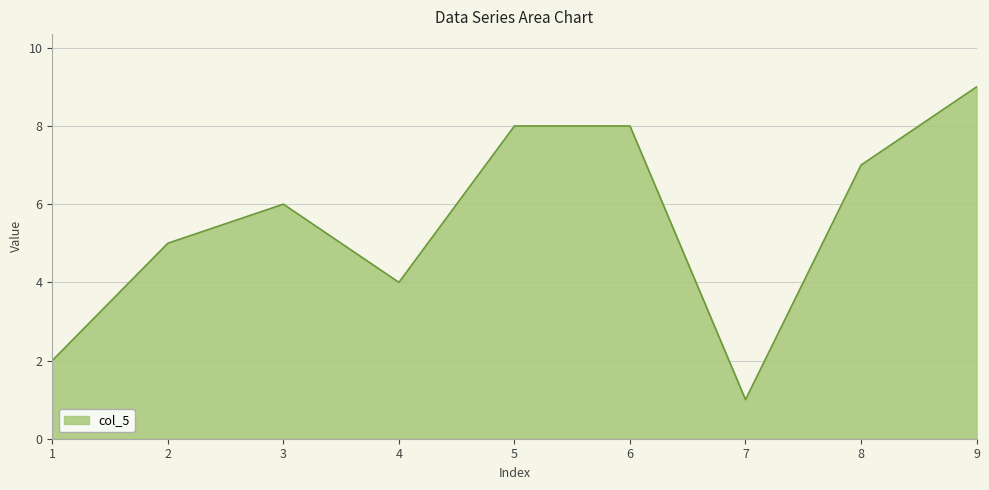

The chart shows a value of 9 at 9. True or false?

True